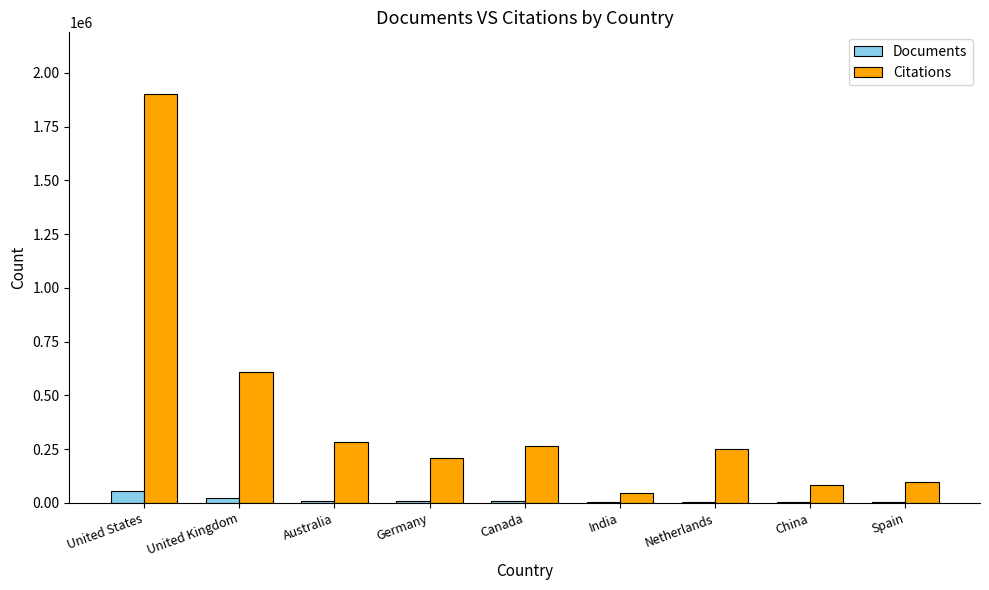

At which category is the sum across all series the highest?

United States